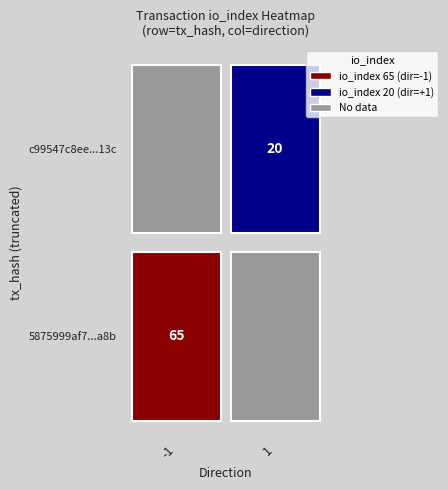

Reading left to right, extract all data points from this chart.

5875999af749185b6680b58910f233d61329a8b: -1	65
c99547c8eef1e8bd6a93fce81fc12698168d13c: 1	20